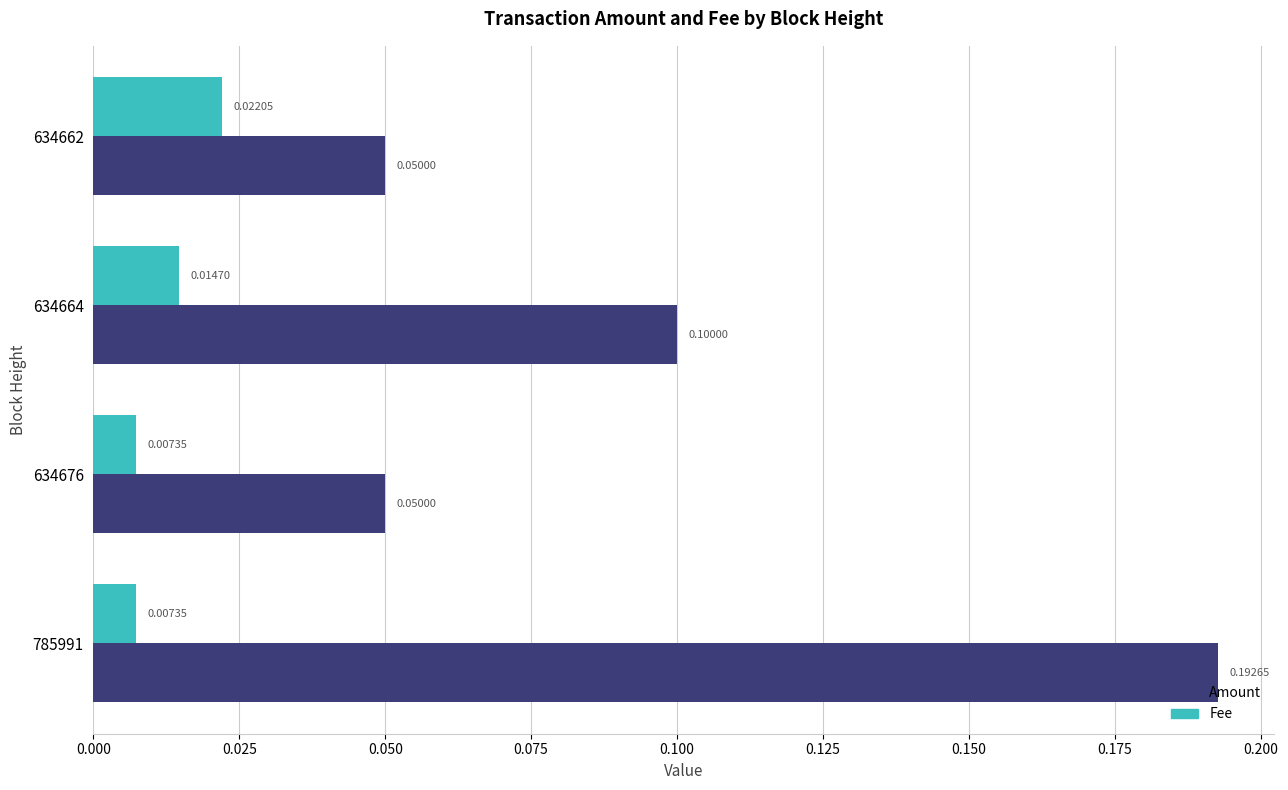

At how many categories does at least one series exceed 0?

4